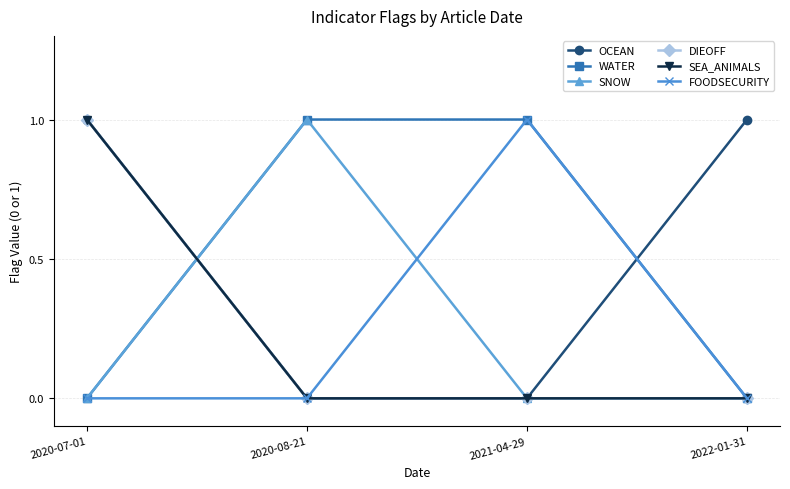

What is the total value across all series at 2021-04-29?

2